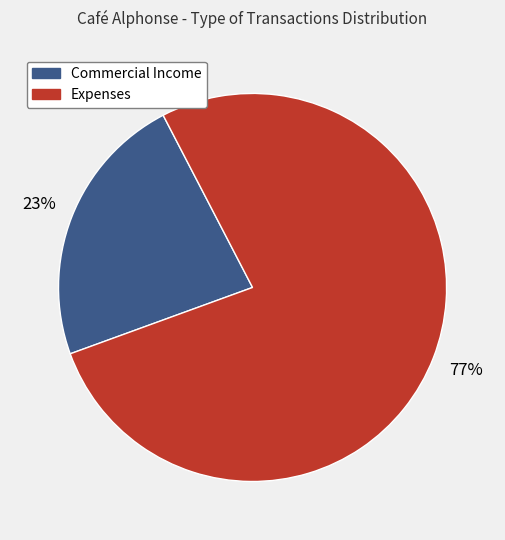

Count the number of slices in the pie.

2